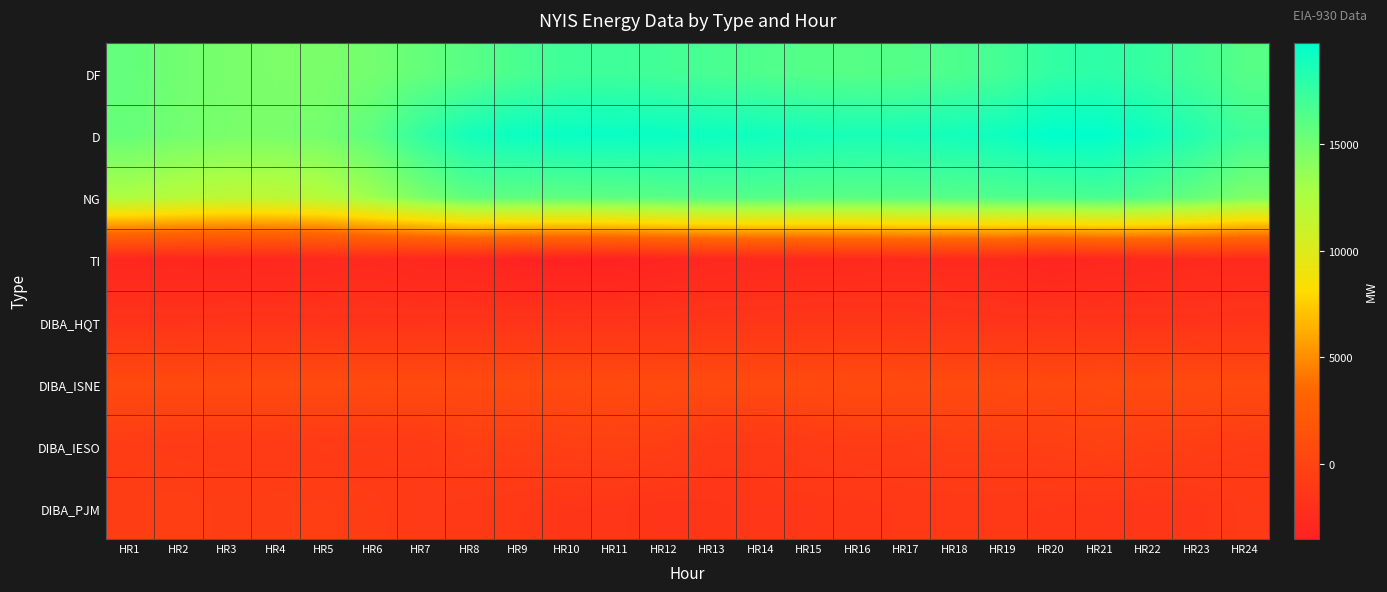

What is the spread (max minus min) of values at HR19?

21779